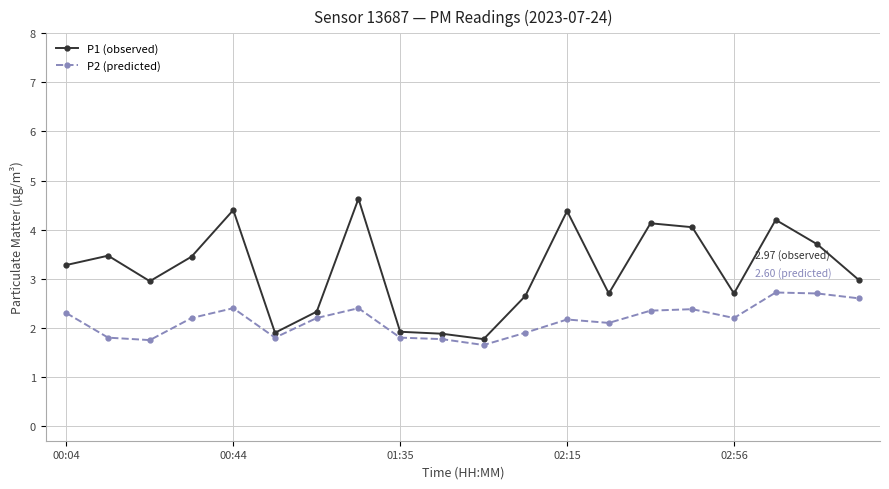

True or false: P1 (observed) has more than 1 interior local peaks.

True